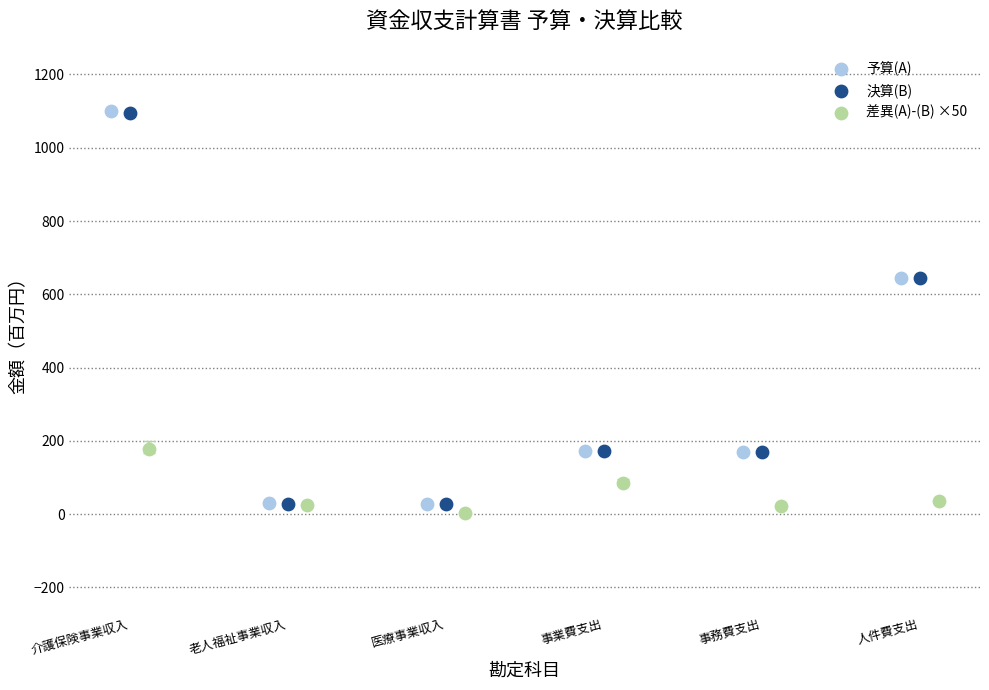

Which series has the widest spread of Y values?

予算(A)